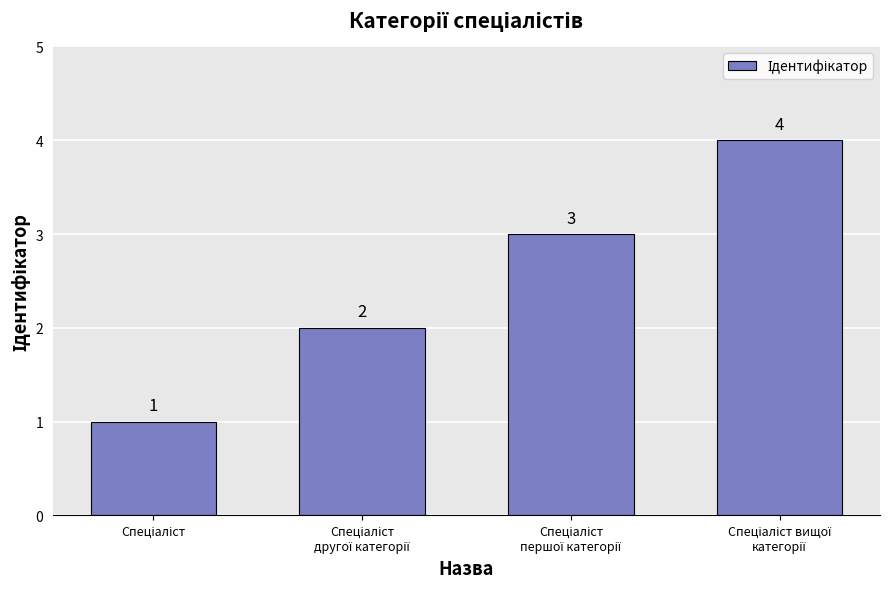

Count the values in the range 2 to 4.

3